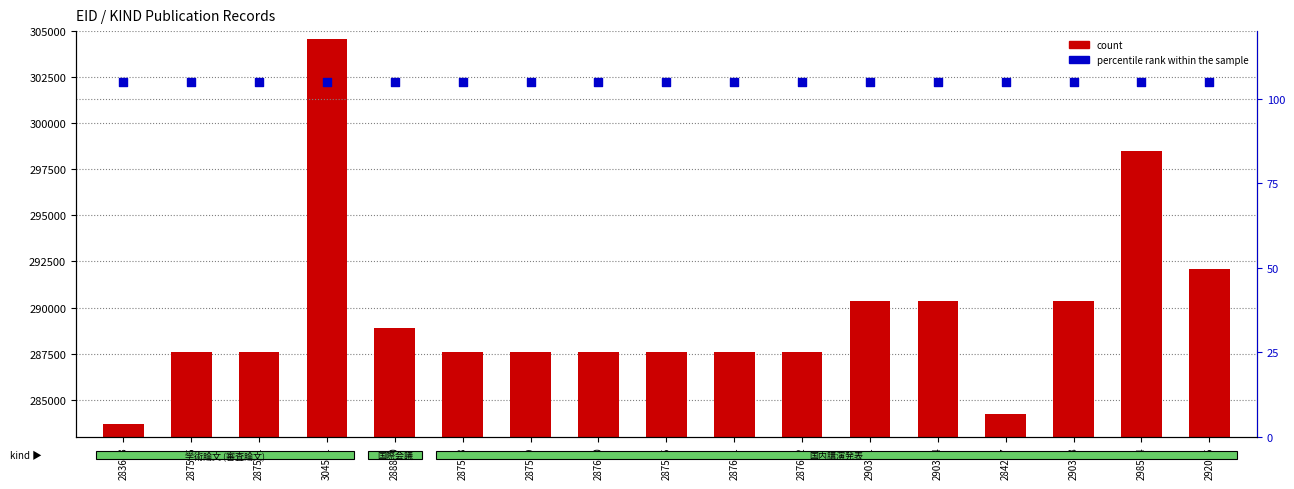

At which category is the sum across all series the highest?

304551